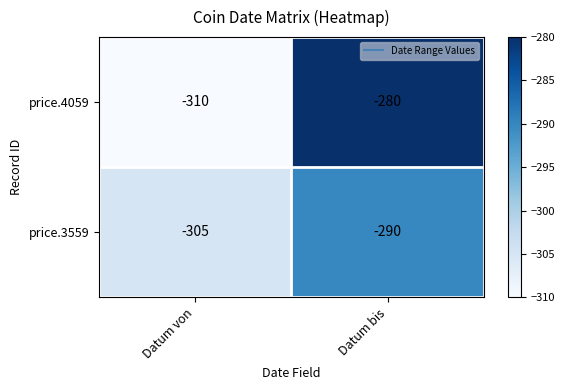

Reading left to right, transcribe all the data shown in this chart.

price.4059: -310	-280
price.3559: -305	-290